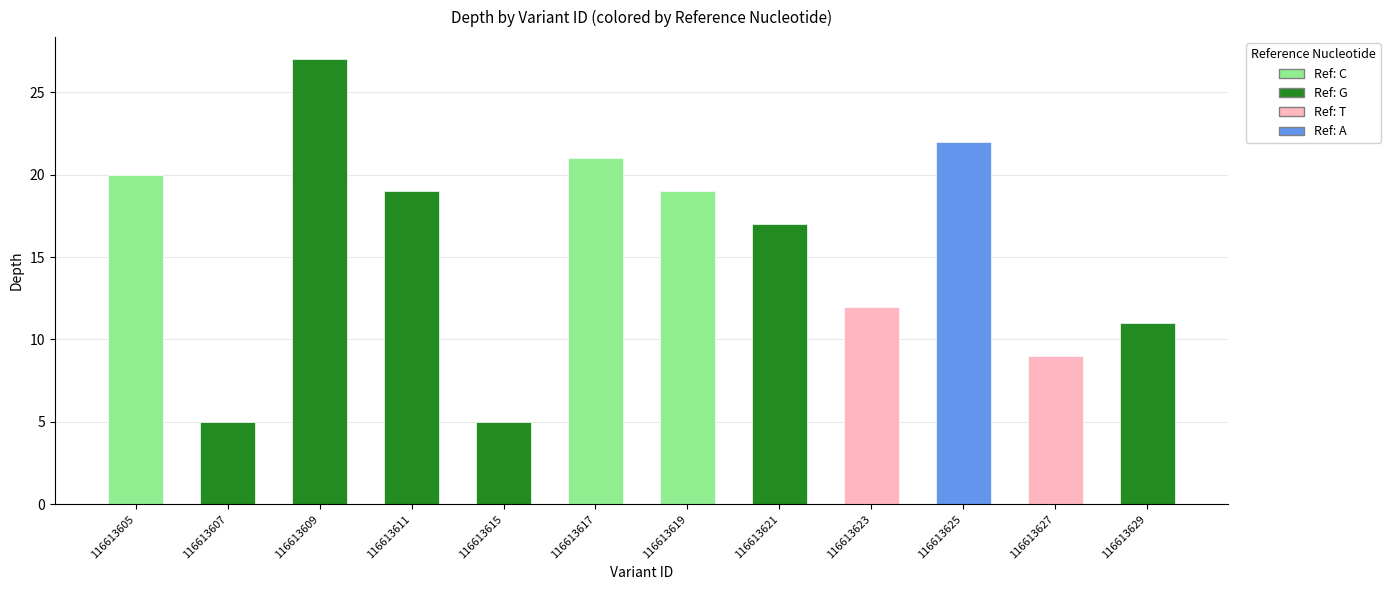

At how many categories does at least one series exceed 8?

10